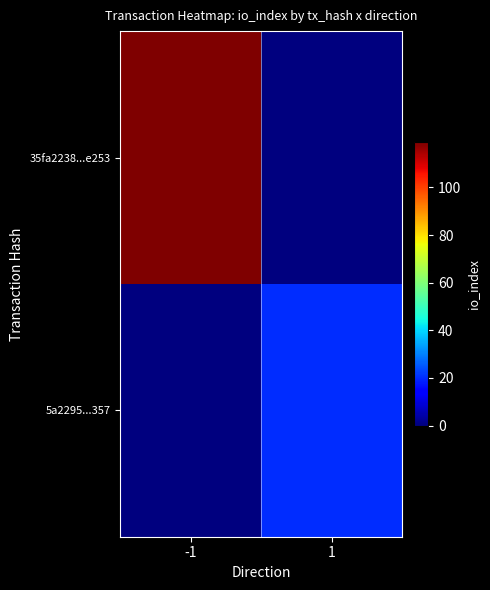

Reading left to right, what are all the values shown in this chart?

35fa2238...e253: -1=119	1=0
5a2295...357: -1=0	1=20